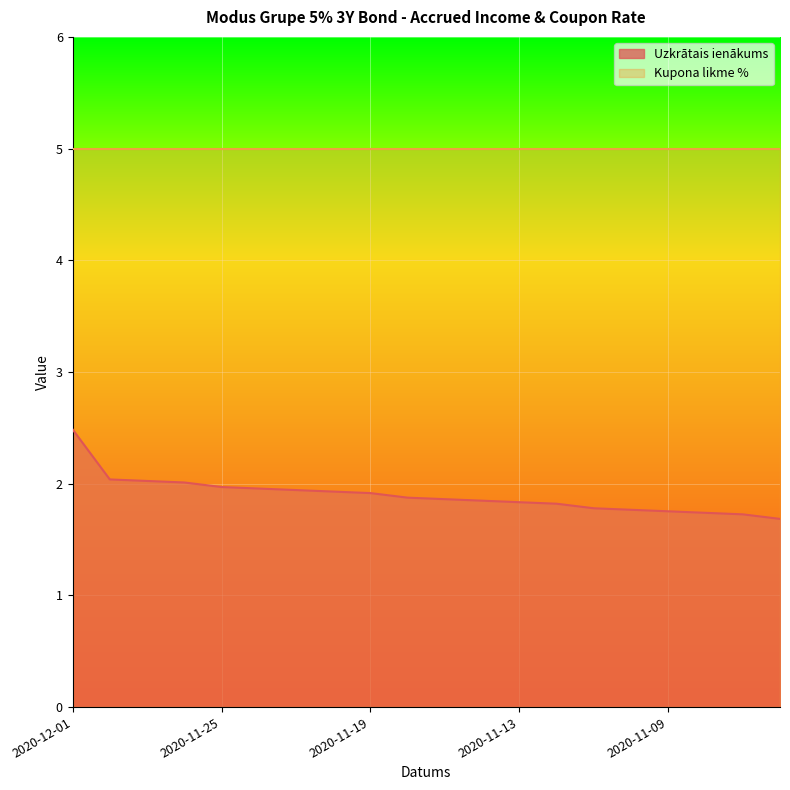

What is the value of the 8th point from the left?

1.9